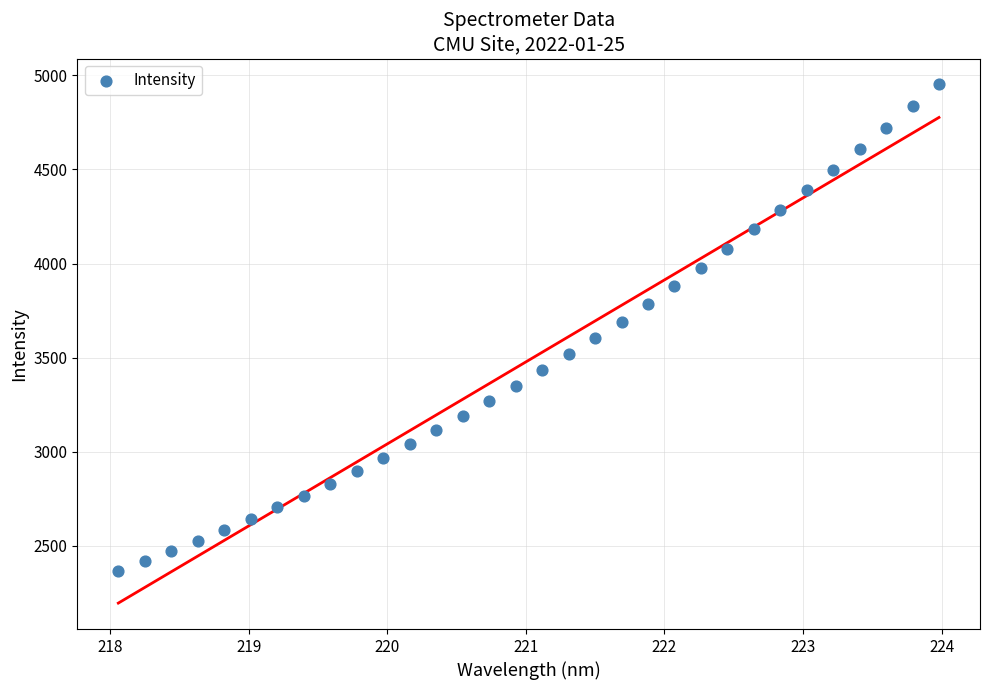

What is the range of Y values (max minus min)?

2583.5